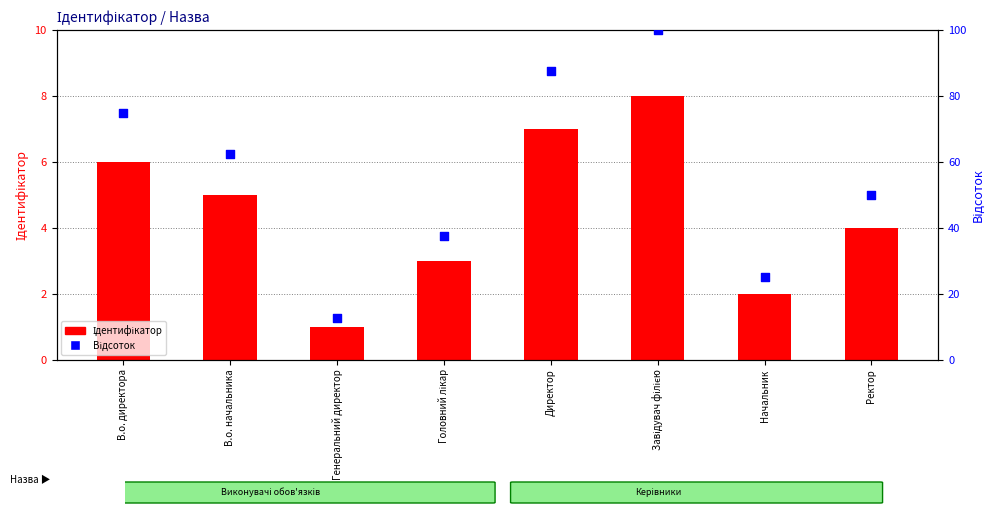

What is the total value across all series at Завідувач філією?

108.0